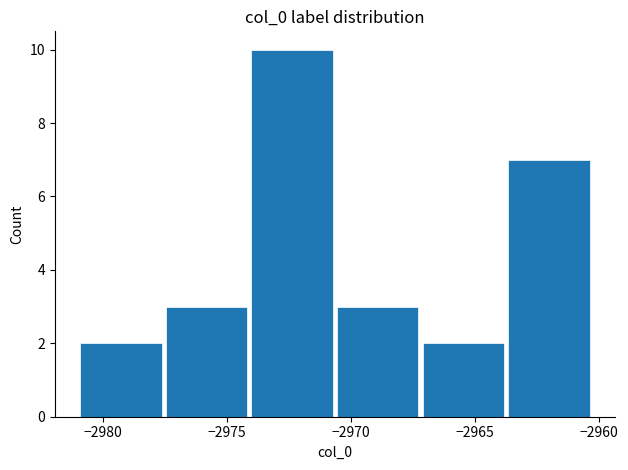

Reading left to right, list every bar in this chart as the range it spans on the x-axis followed by its height. Neither the bar edges nor the heights are printed on the chart, so give them approximately, as read against the axes.

-2981.0 to -2977.5: 2
-2977.5 to -2974.0: 3
-2974.0 to -2970.5: 10
-2970.5 to -2967.0: 3
-2967.0 to -2963.5: 2
-2963.5 to -2960.5: 7